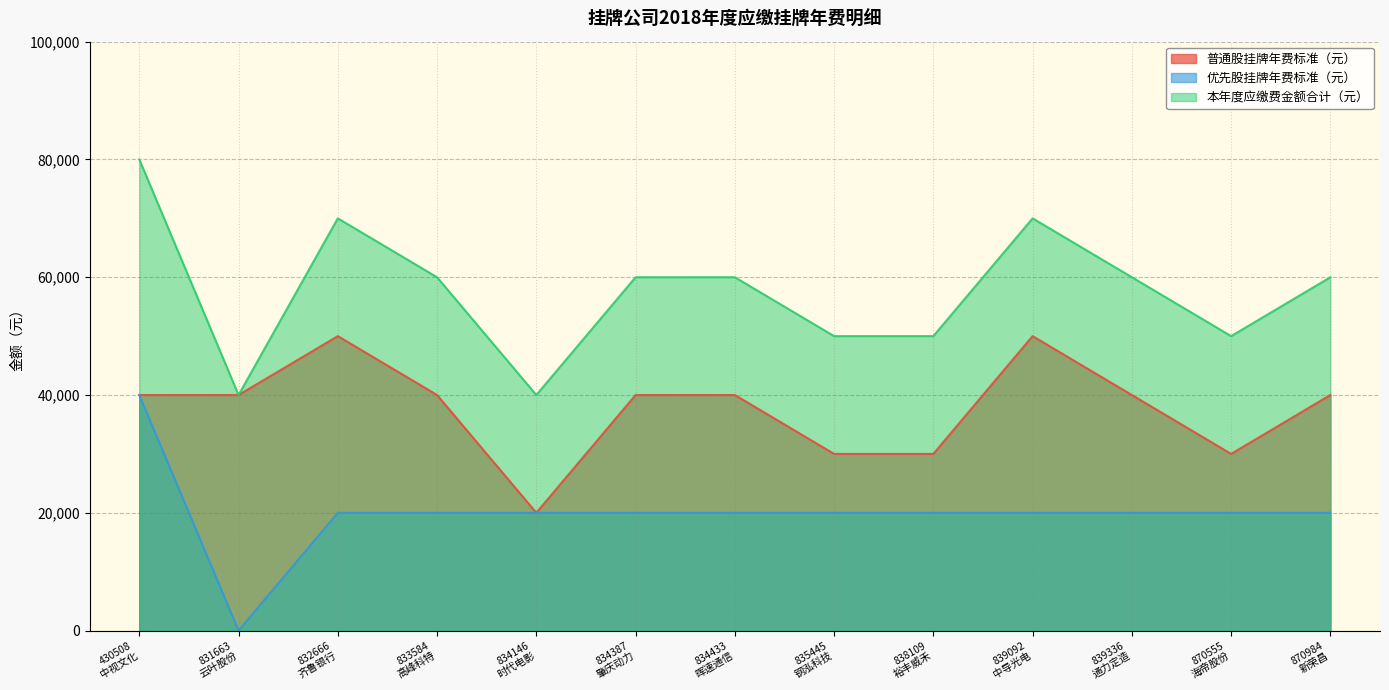

True or false: 本年度应缴费金额合计（元） and 普通股挂牌年费标准（元） intersect in this chart.

False